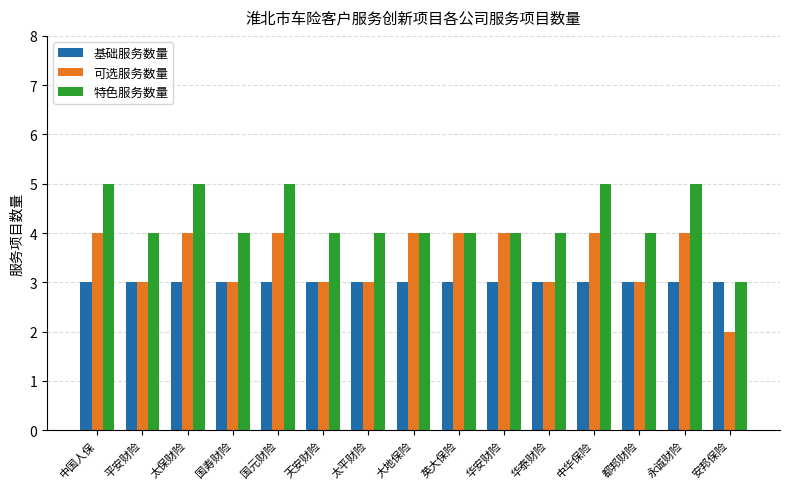

What is the difference between the second highest and minimum values in the 可选服务数量 series?

2